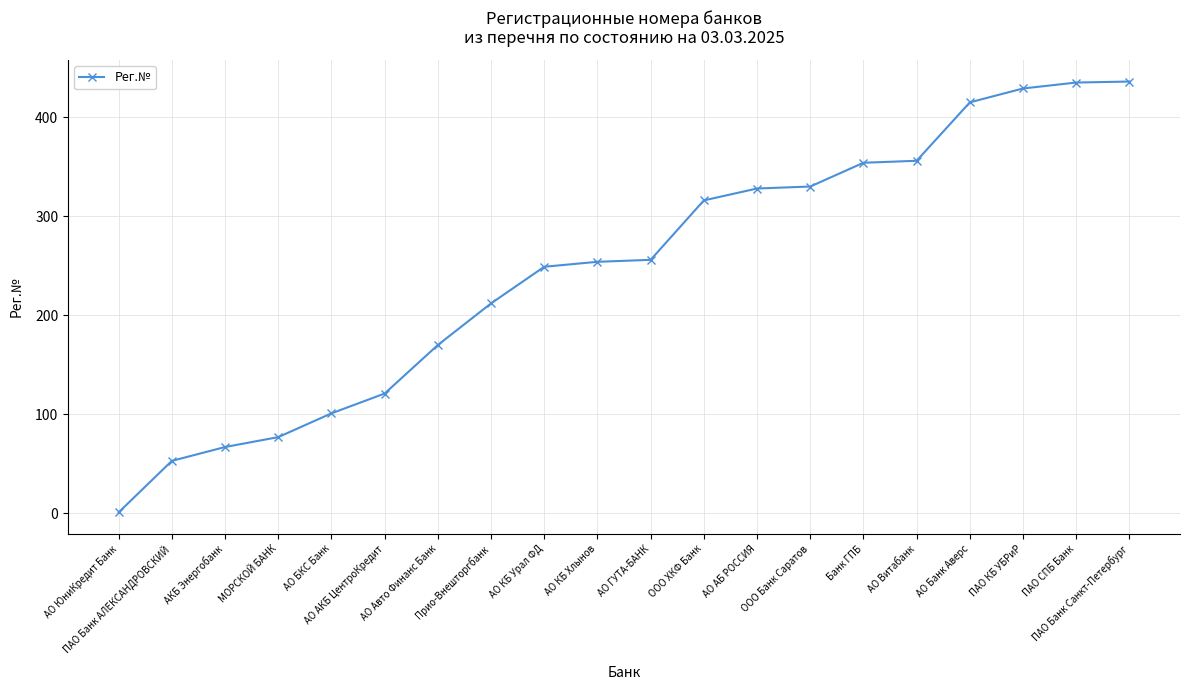

How many data points does each series have?

20